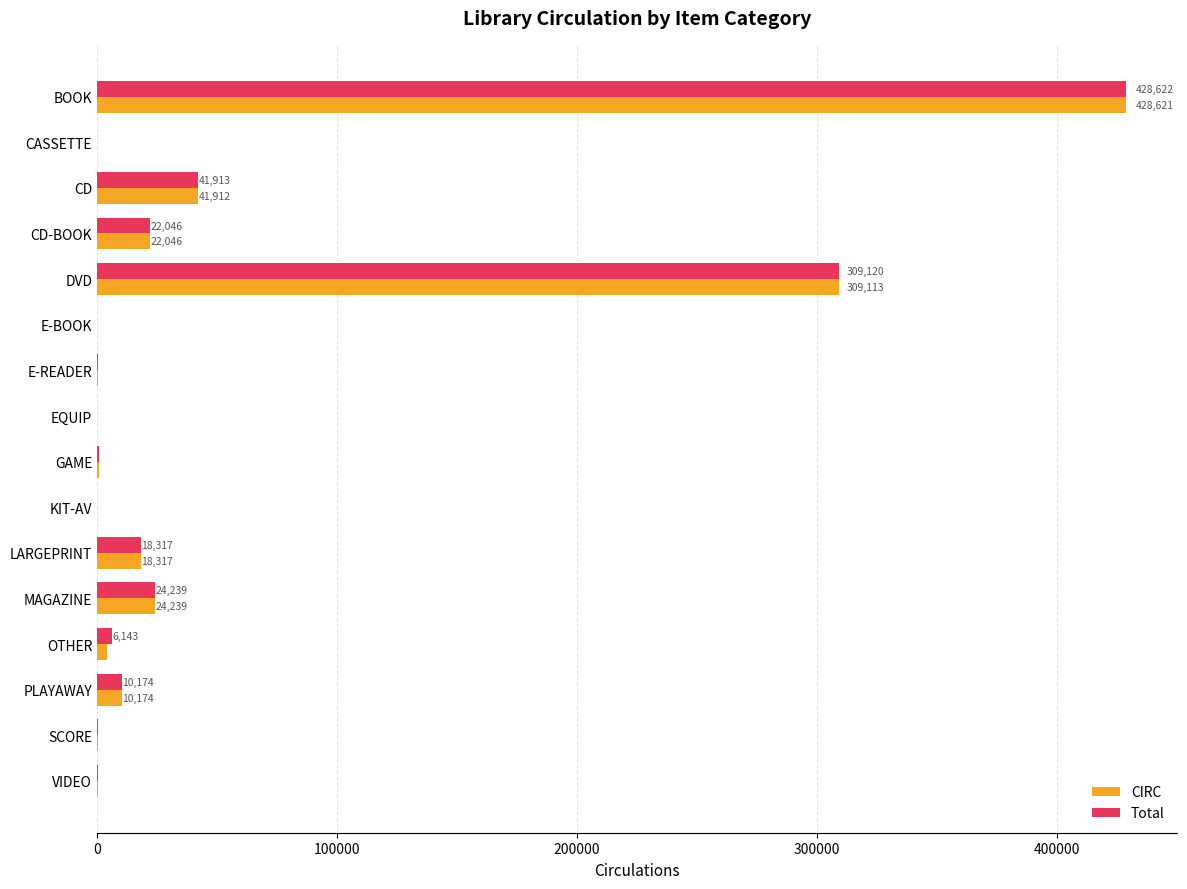

How many distinct data groups are displayed?

2